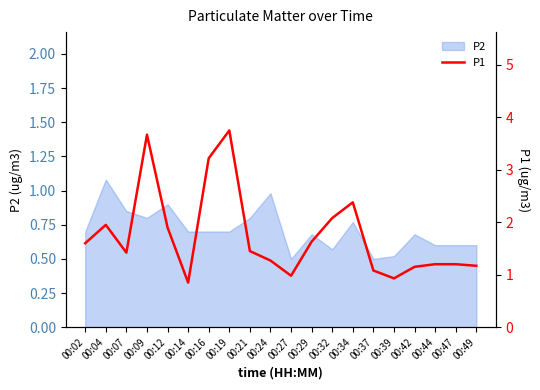

What is the maximum value shown in the chart?

3.8